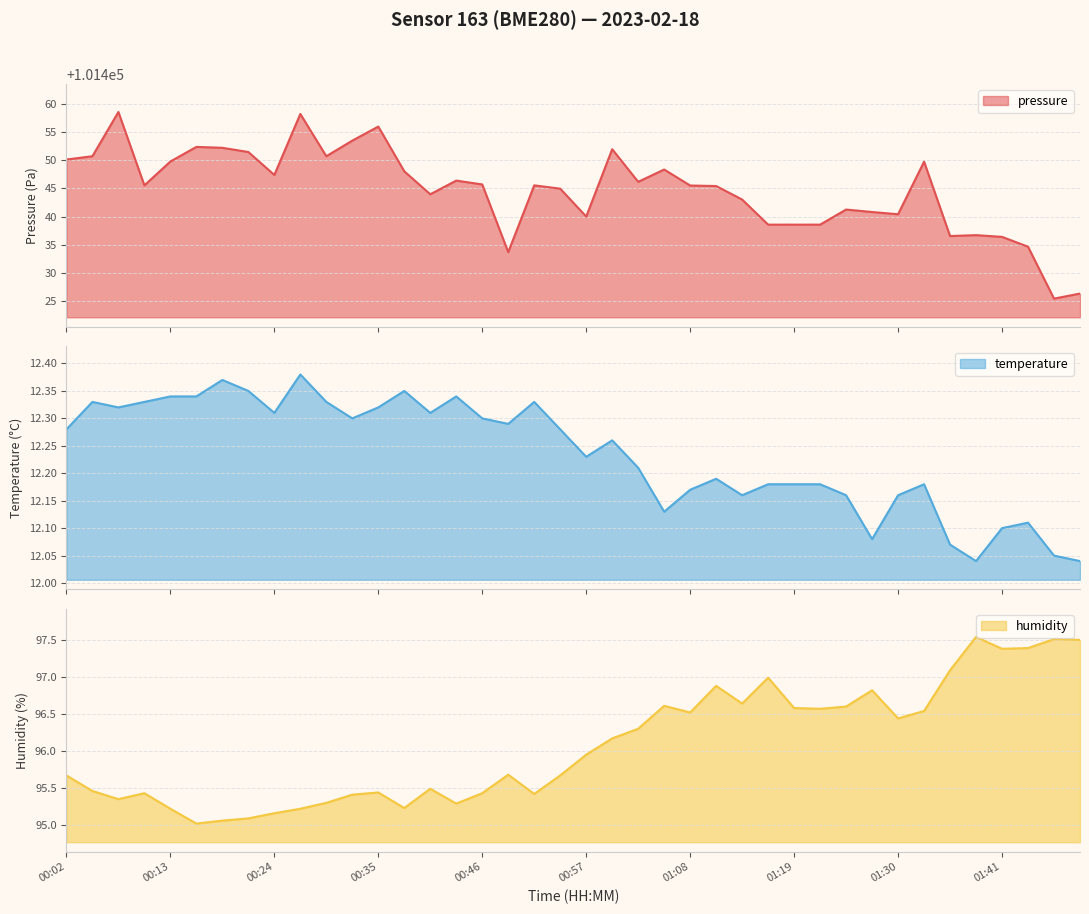

At which category is the sum across all series the highest?

00:07